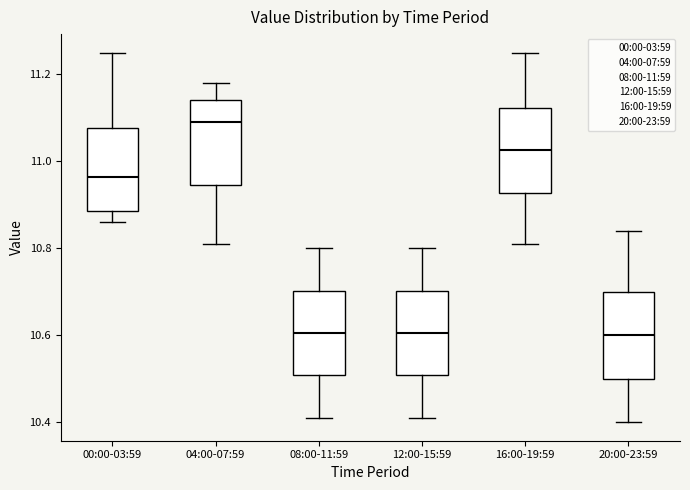

Where is the upper edge of the box for 16:00-19:59 on the y-axis? The values are not printed on the chart, so give them approximately, as read against the axis.

11.12